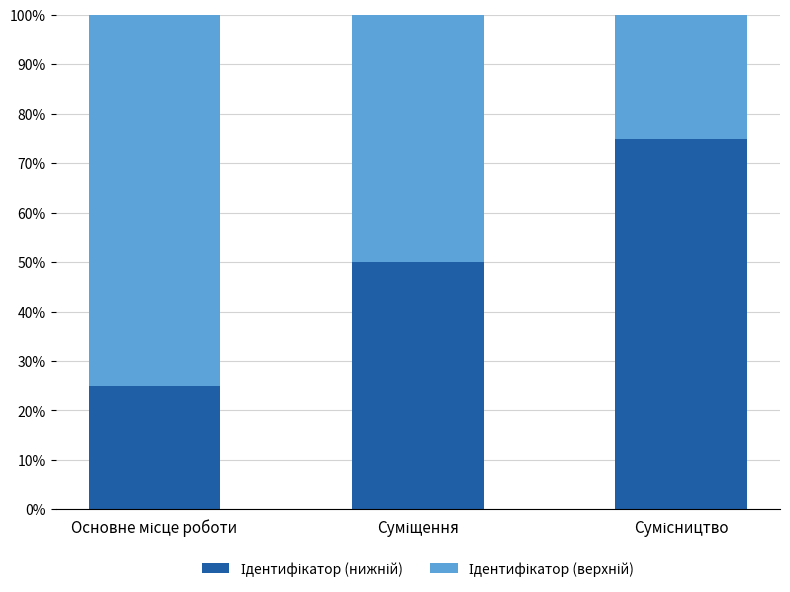

Are the bars horizontal?

No